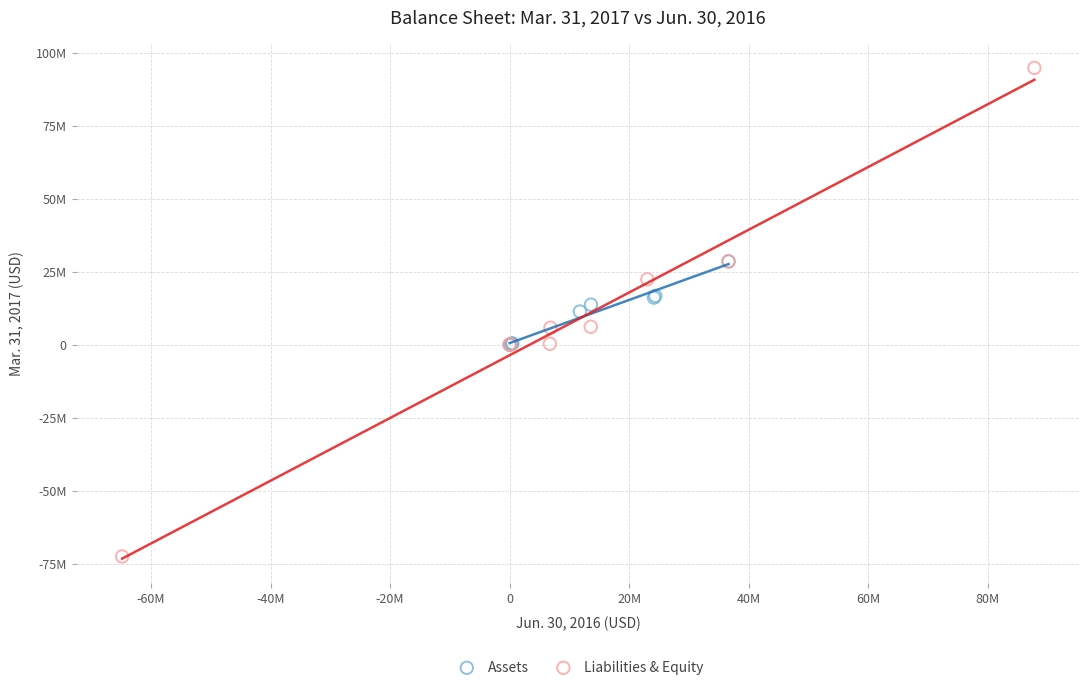

Which series has the widest spread of Y values?

Liabilities & Equity